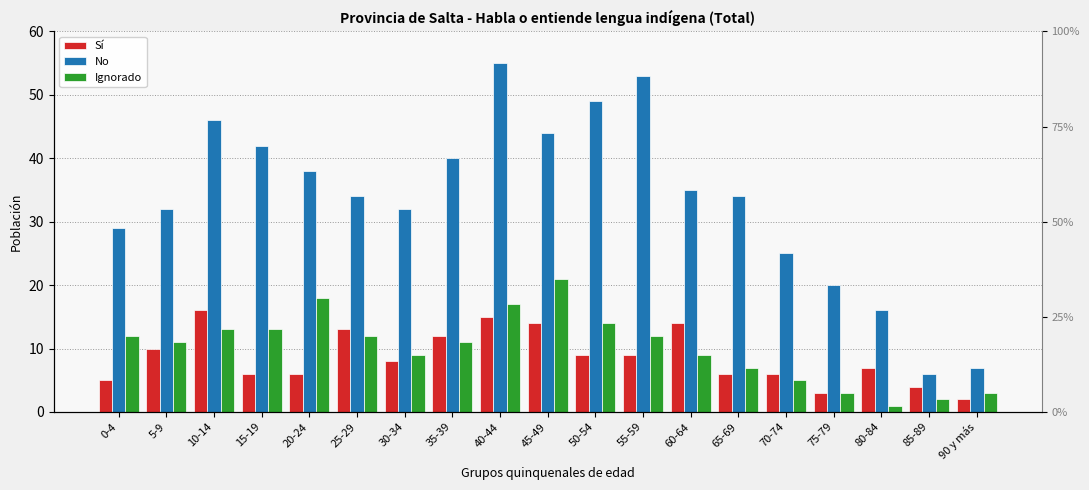

Reading left to right, extract all data points from this chart.

Sí: 0-4=5	5-9=10	10-14=16	15-19=6	20-24=6	25-29=13	30-34=8	35-39=12	40-44=15	45-49=14	50-54=9	55-59=9	60-64=14	65-69=6	70-74=6	75-79=3	80-84=7	85-89=4	90 y más=2
No: 0-4=29	5-9=32	10-14=46	15-19=42	20-24=38	25-29=34	30-34=32	35-39=40	40-44=55	45-49=44	50-54=49	55-59=53	60-64=35	65-69=34	70-74=25	75-79=20	80-84=16	85-89=6	90 y más=7
Ignorado: 0-4=12	5-9=11	10-14=13	15-19=13	20-24=18	25-29=12	30-34=9	35-39=11	40-44=17	45-49=21	50-54=14	55-59=12	60-64=9	65-69=7	70-74=5	75-79=3	80-84=1	85-89=2	90 y más=3